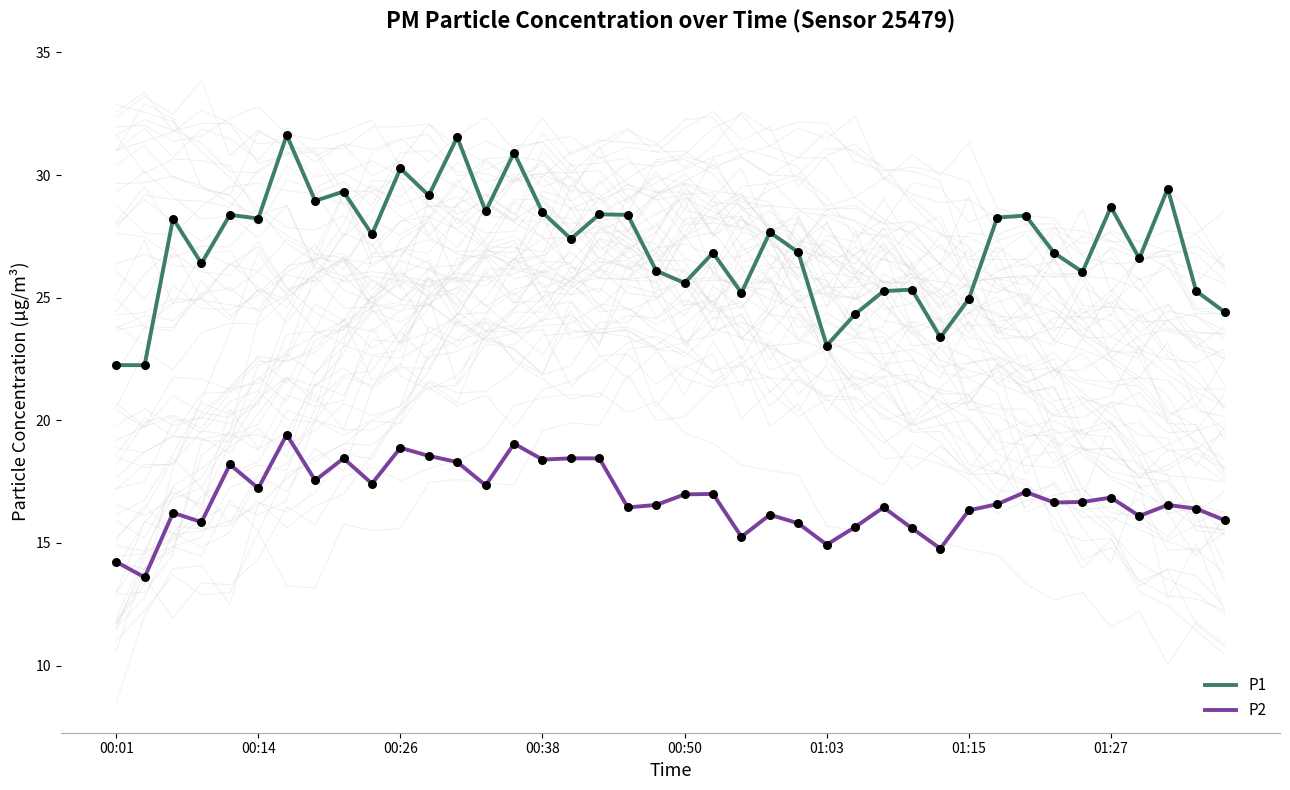

Which series contains the lowest Y value?

P2